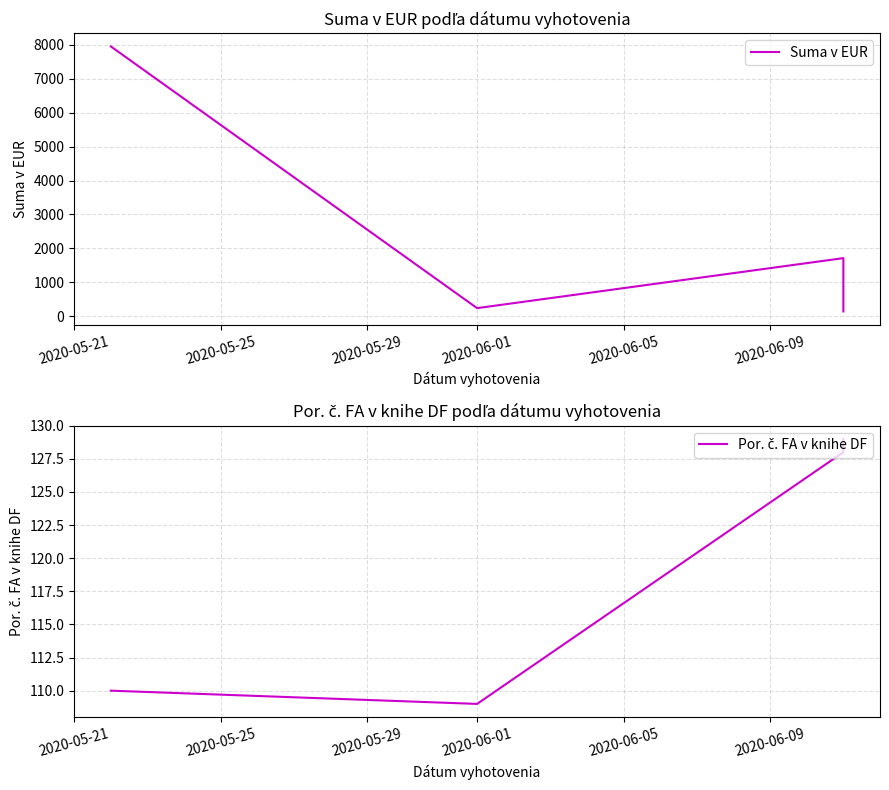

What are all the series names shown in the legend?

Suma v EUR, Por. č. FA v knihe DF